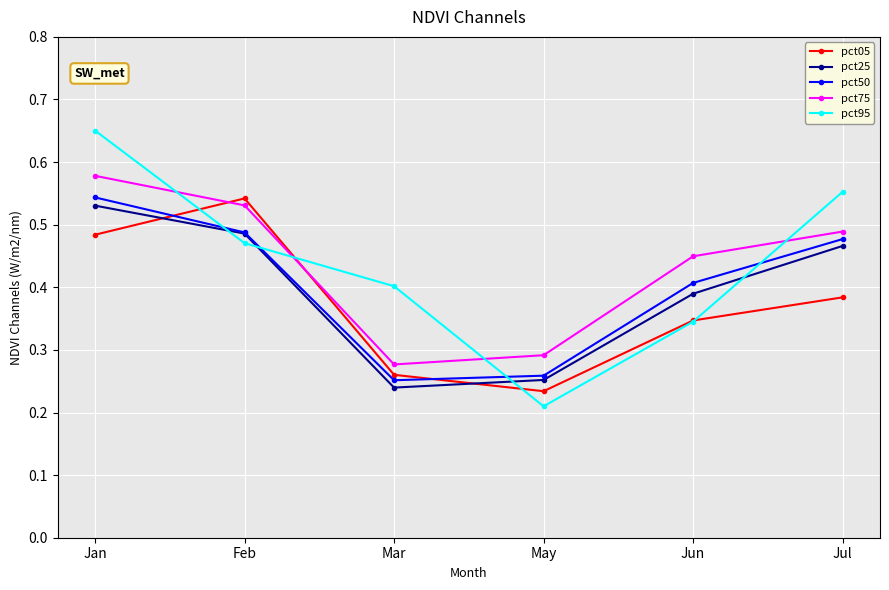

How many times do pct95 and pct50 cross each other?

4